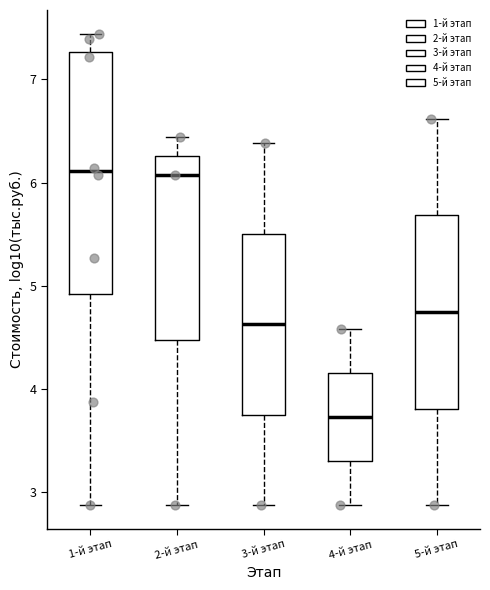

Reading left to right, transcribe this box plot: for each box, give where its median line is, the range the box spans, and where its two whiskers end, as read against the y-axis. The values are not printed on the chart, so give them approximately, as read against the axis.

1-й этап: median 6.1, box 4.9 to 7.3, whiskers 2.9 to 7.4
2-й этап: median 6.1, box 4.5 to 6.3, whiskers 2.9 to 6.4
3-й этап: median 4.6, box 3.7 to 5.5, whiskers 2.9 to 6.4
4-й этап: median 3.7, box 3.3 to 4.2, whiskers 2.9 to 4.6
5-й этап: median 4.7, box 3.8 to 5.7, whiskers 2.9 to 6.6